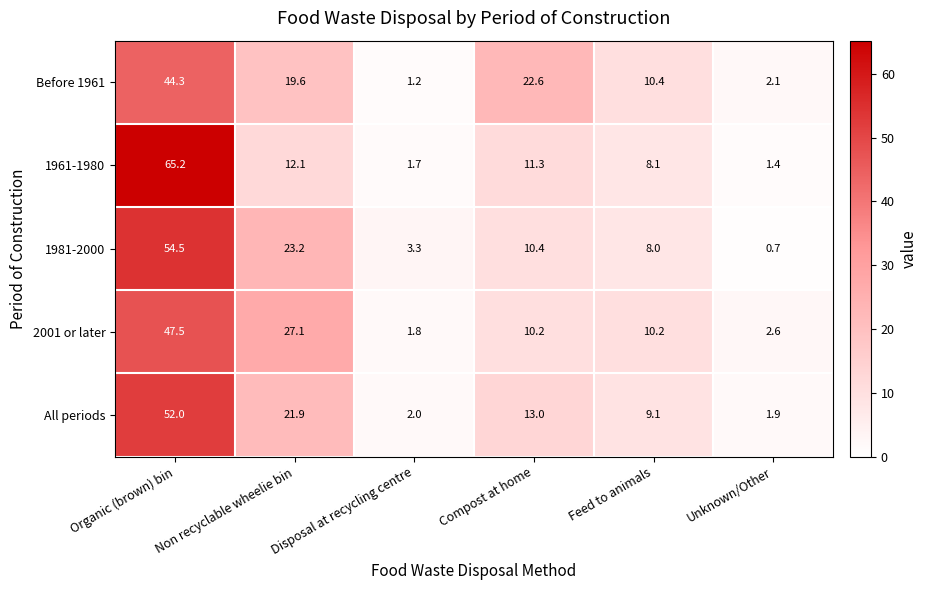

What is the difference between the maximum and second lowest values in the 1961-1980 series?

63.5